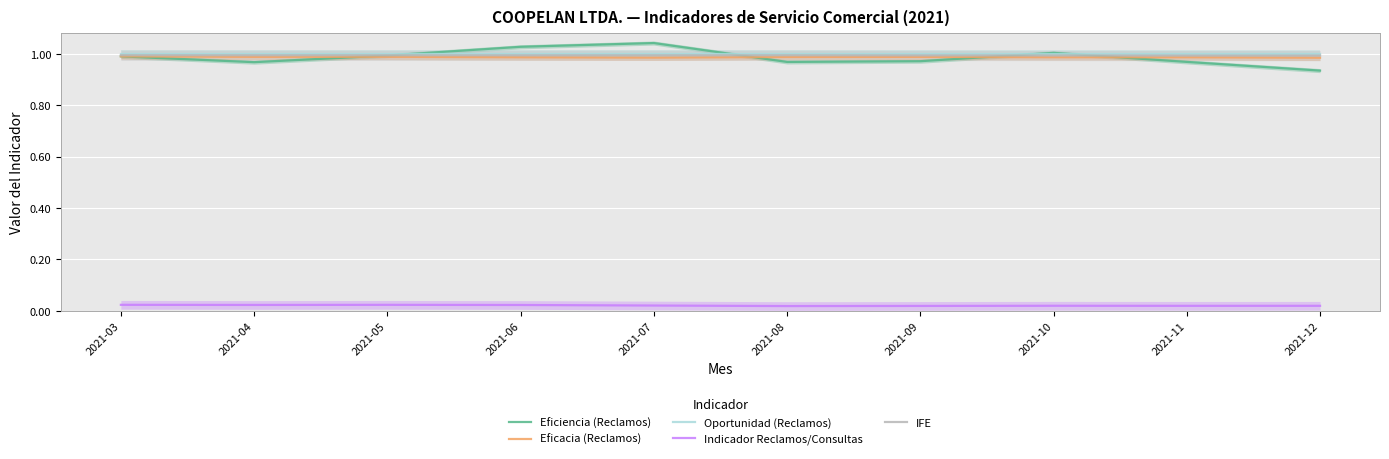

At how many categories does at least one series exceed 0?

10